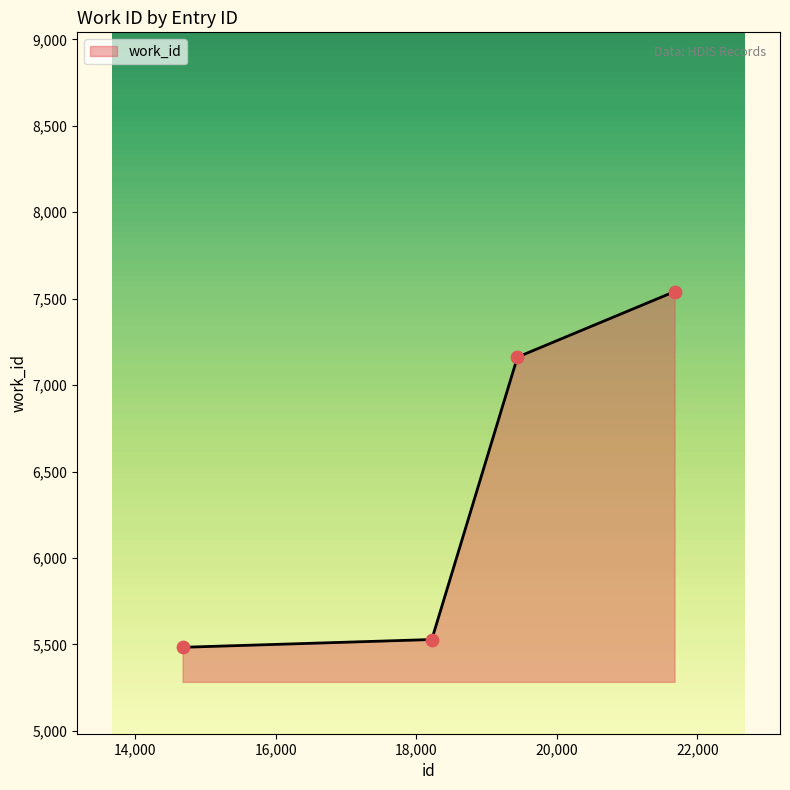

What is the greatest value displayed?

7541